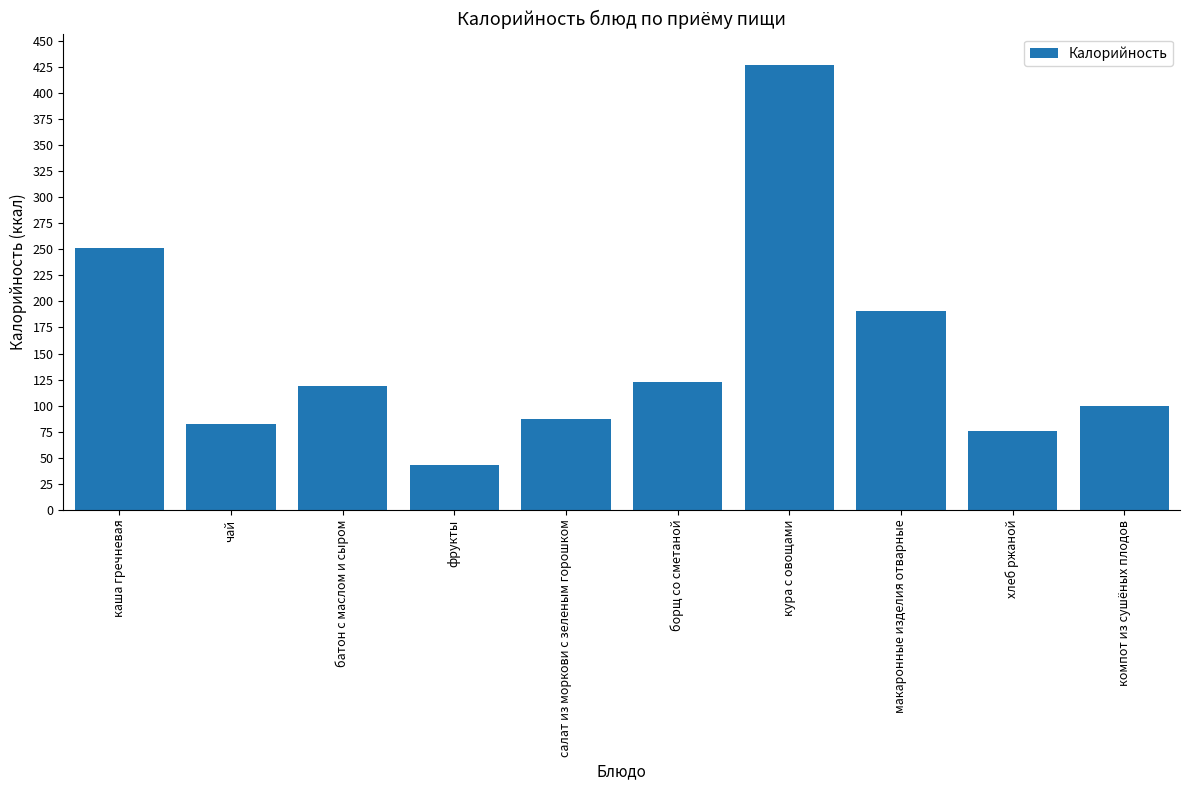

Where is the data nearest to the value 235?

каша гречневая